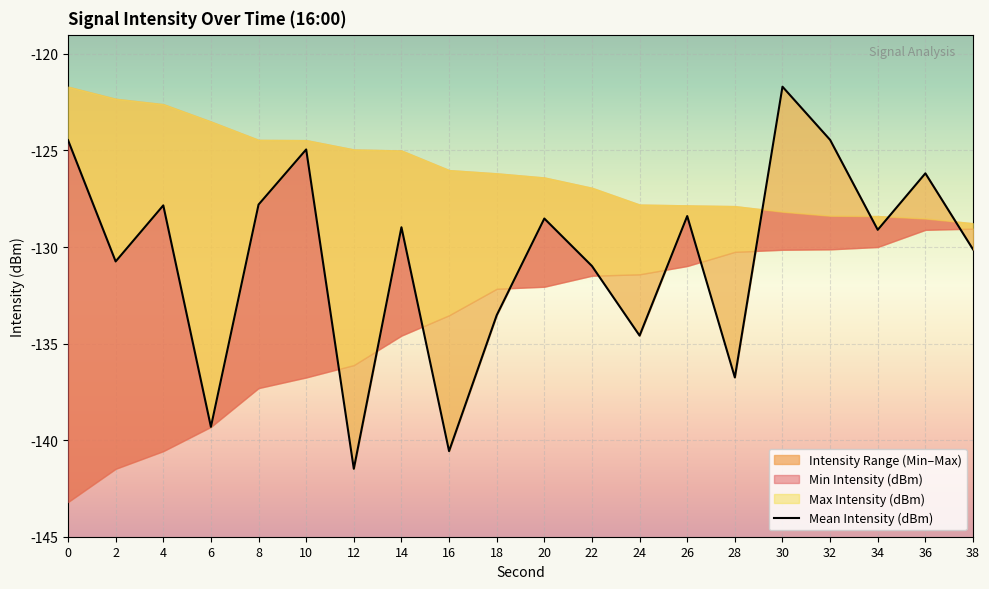

List the labels in order of value, smallest first.

12, 16, 6, 28, 24, 18, 22, 2, 38, 34, 14, 20, 26, 4, 8, 36, 10, 0, 32, 30